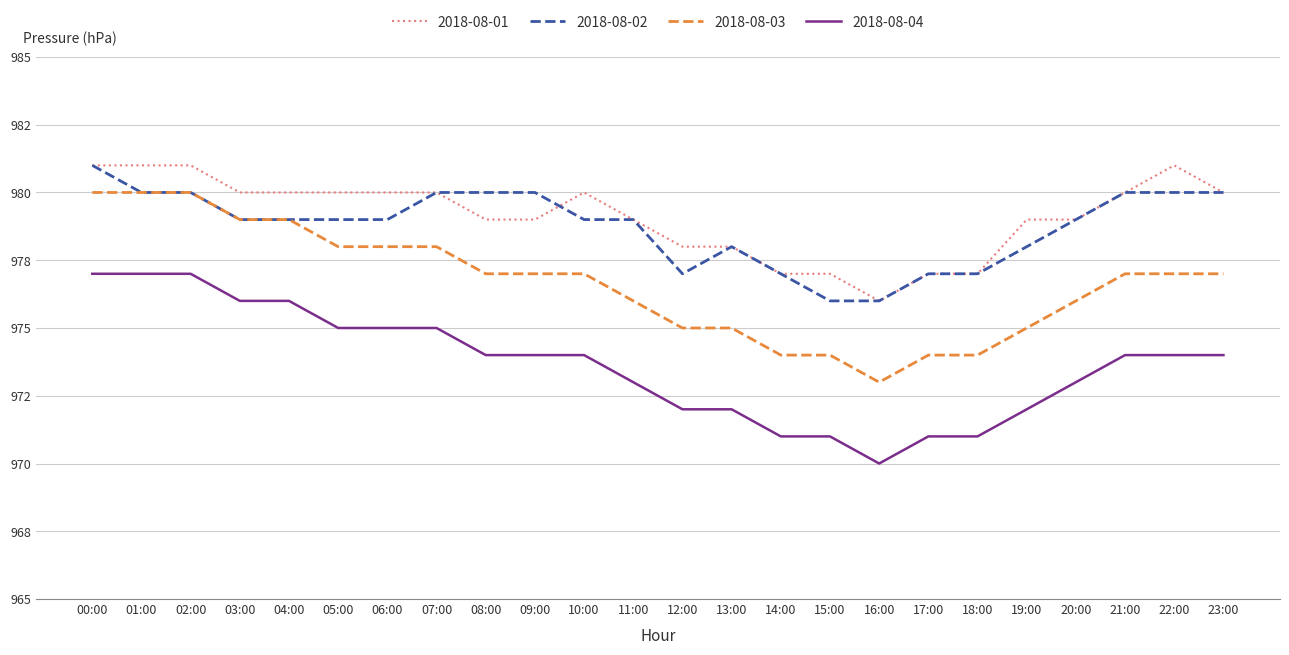

True or false: 2018-08-01 and 2018-08-04 cross at least once.

False